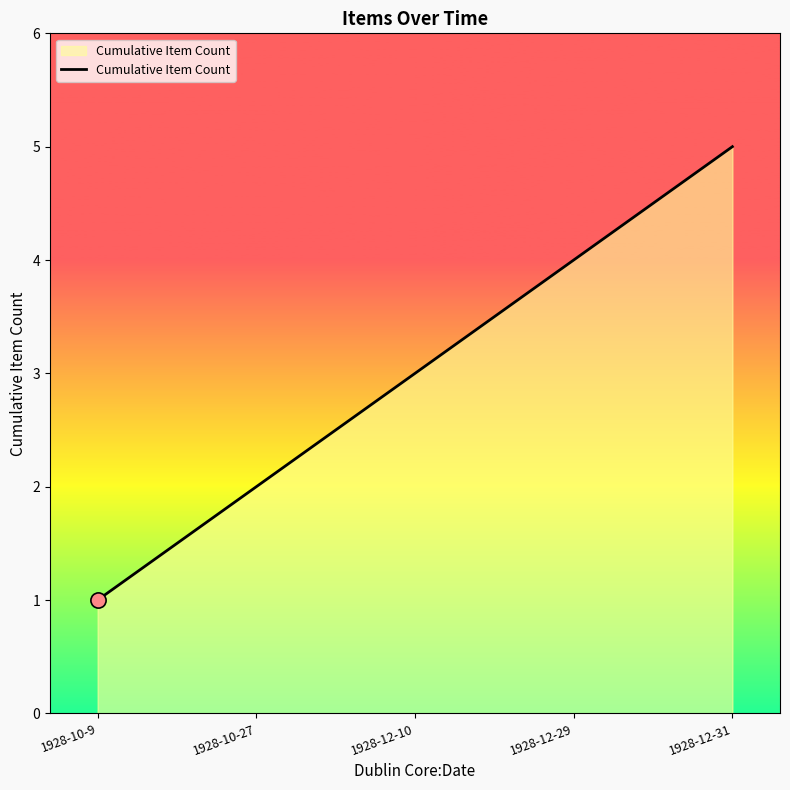

What is the change in value from 1928-10-27 to 1928-12-10?

+1